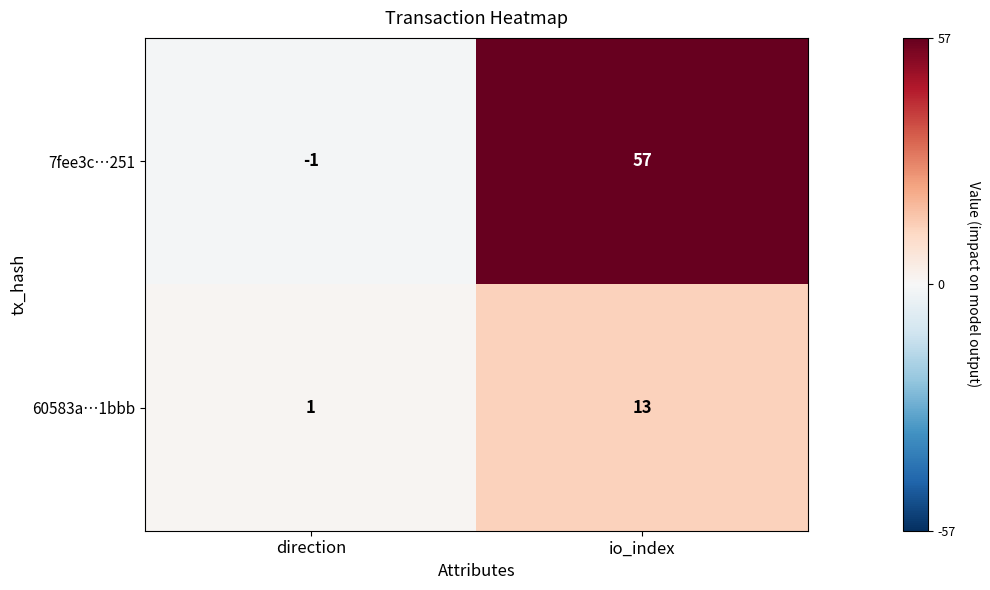

Rank the series at io_index from lowest to highest value.

60583a…1bbb, 7fee3c…251